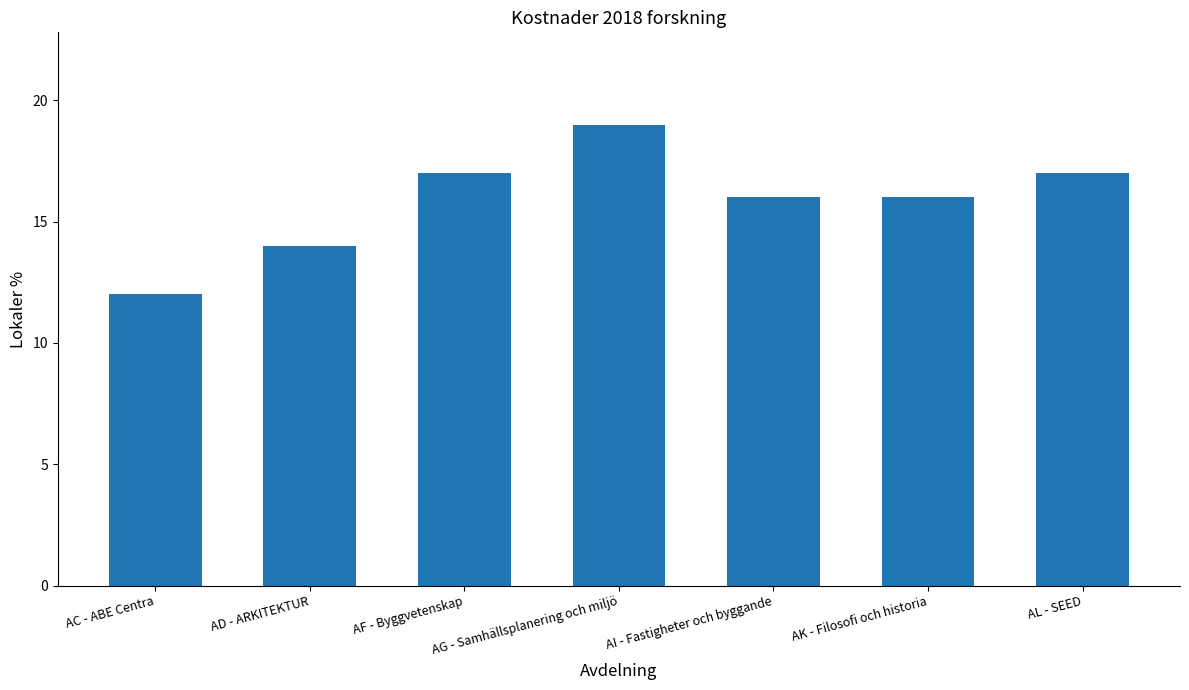

What is the label of the 5th bar from the right?

AF - Byggvetenskap